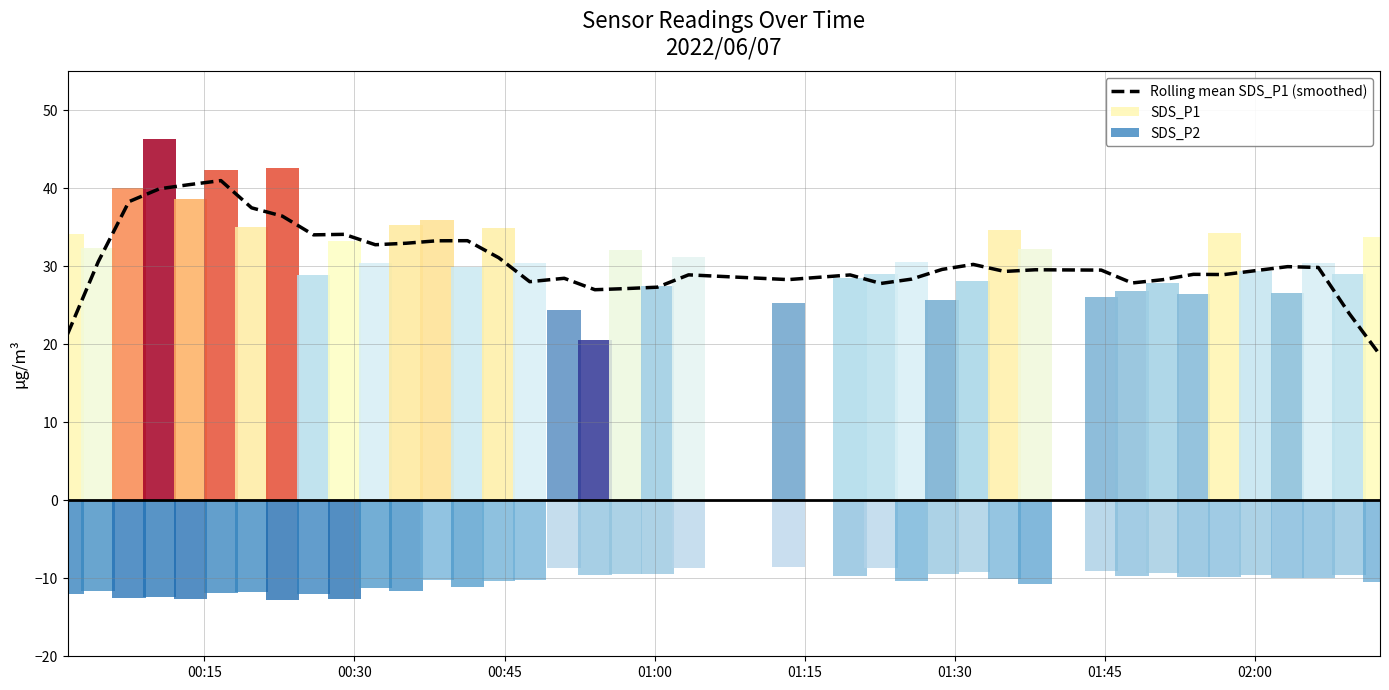

What is the maximum value for Rolling mean SDS_P1 (smoothed)?

41.0